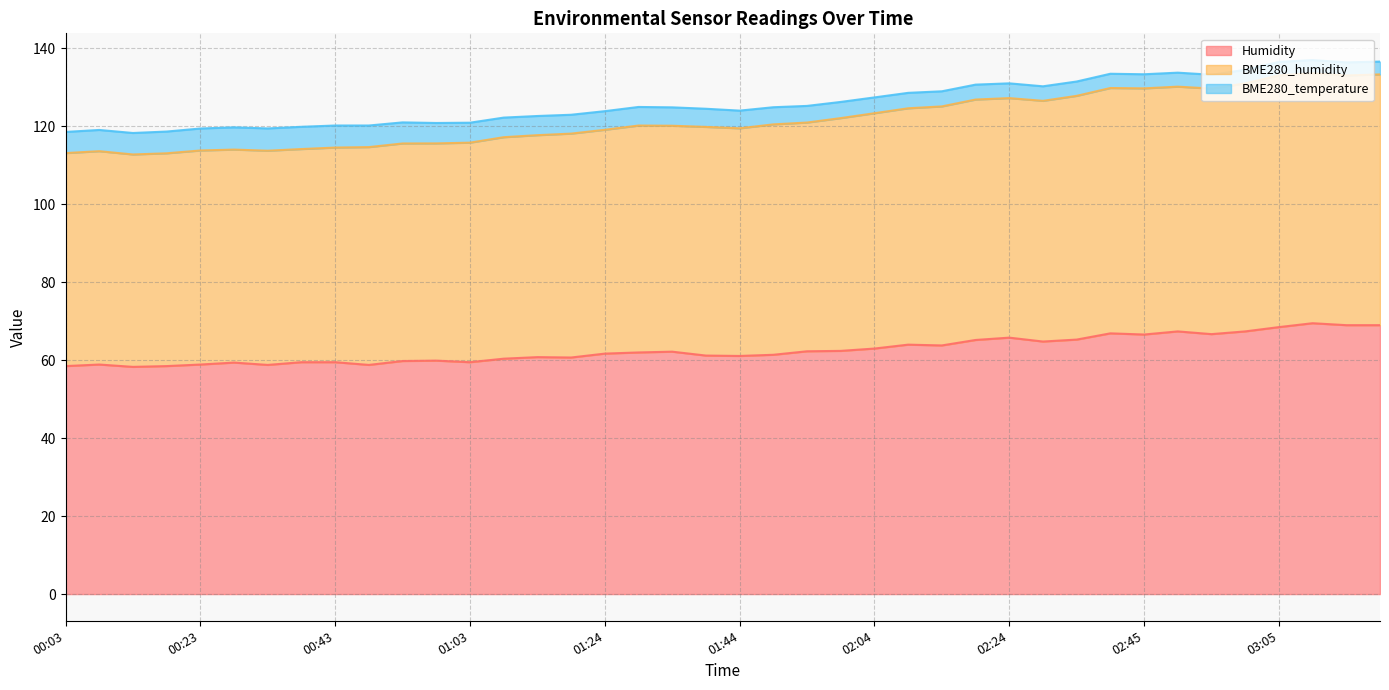

What is the difference between the maximum and minimum values in the Humidity series?

11.2